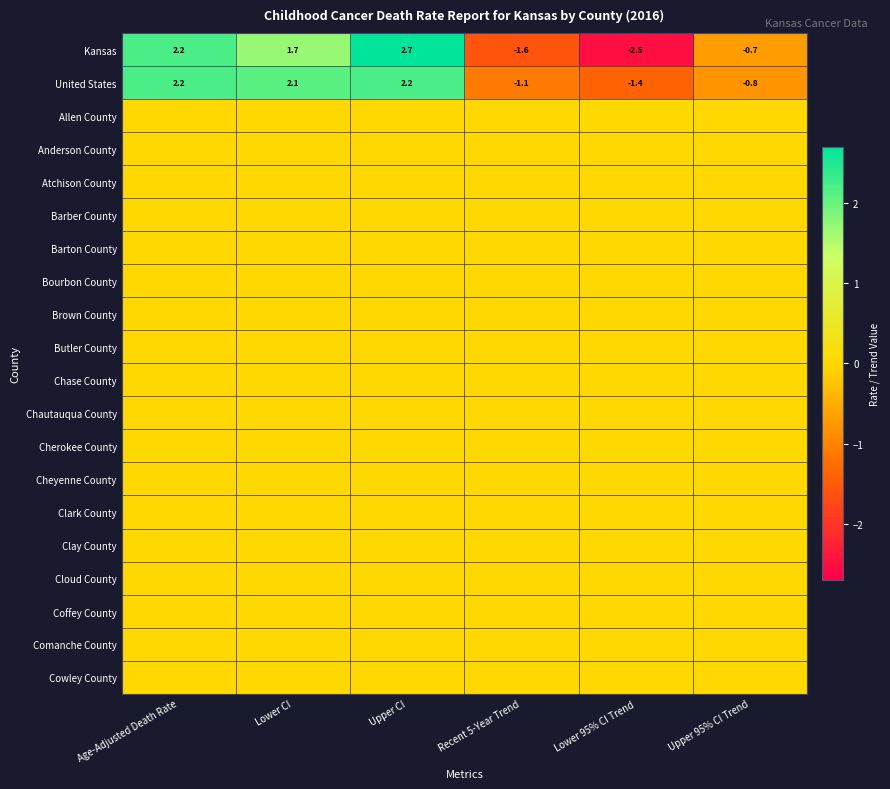

What is the difference between the maximum and second lowest values in the Kansas series?

4.3